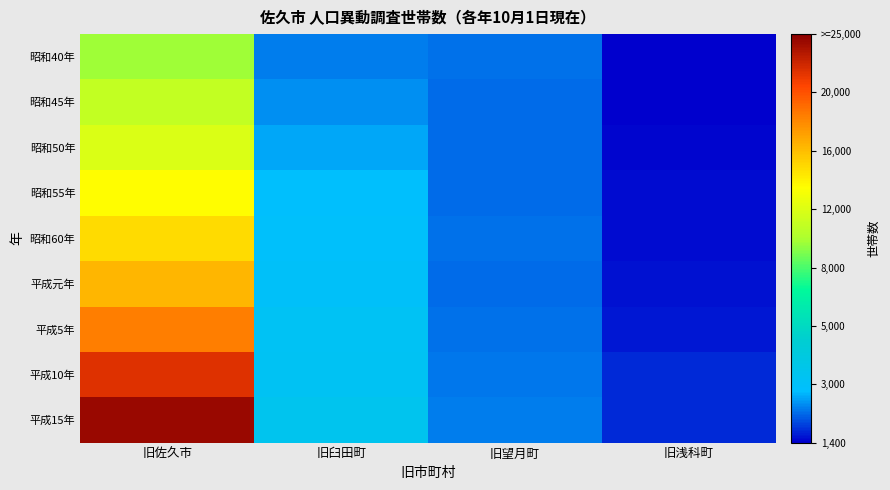

Reading left to right, transcribe all the data shown in this chart.

昭和40年: 旧佐久市=12959	旧臼田町=3408	旧望月町=3163	旧浅科町=1442
昭和45年: 旧佐久市=13965	旧臼田町=3678	旧望月町=3102	旧浅科町=1466
昭和50年: 旧佐久市=14853	旧臼田町=4025	旧望月町=3100	旧浅科町=1524
昭和55年: 旧佐久市=16168	旧臼田町=4453	旧望月町=3143	旧浅科町=1599
昭和60年: 旧佐久市=17319	旧臼田町=4594	旧望月町=3180	旧浅科町=1635
平成元年: 旧佐久市=18529	旧臼田町=4750	旧望月町=3140	旧浅科町=1719
平成5年: 旧佐久市=20282	旧臼田町=5032	旧望月町=3195	旧浅科町=1842
平成10年: 旧佐久市=22869	旧臼田町=5126	旧望月町=3302	旧浅科町=2047
平成15年: 旧佐久市=24600	旧臼田町=5379	旧望月町=3424	旧浅科町=2068